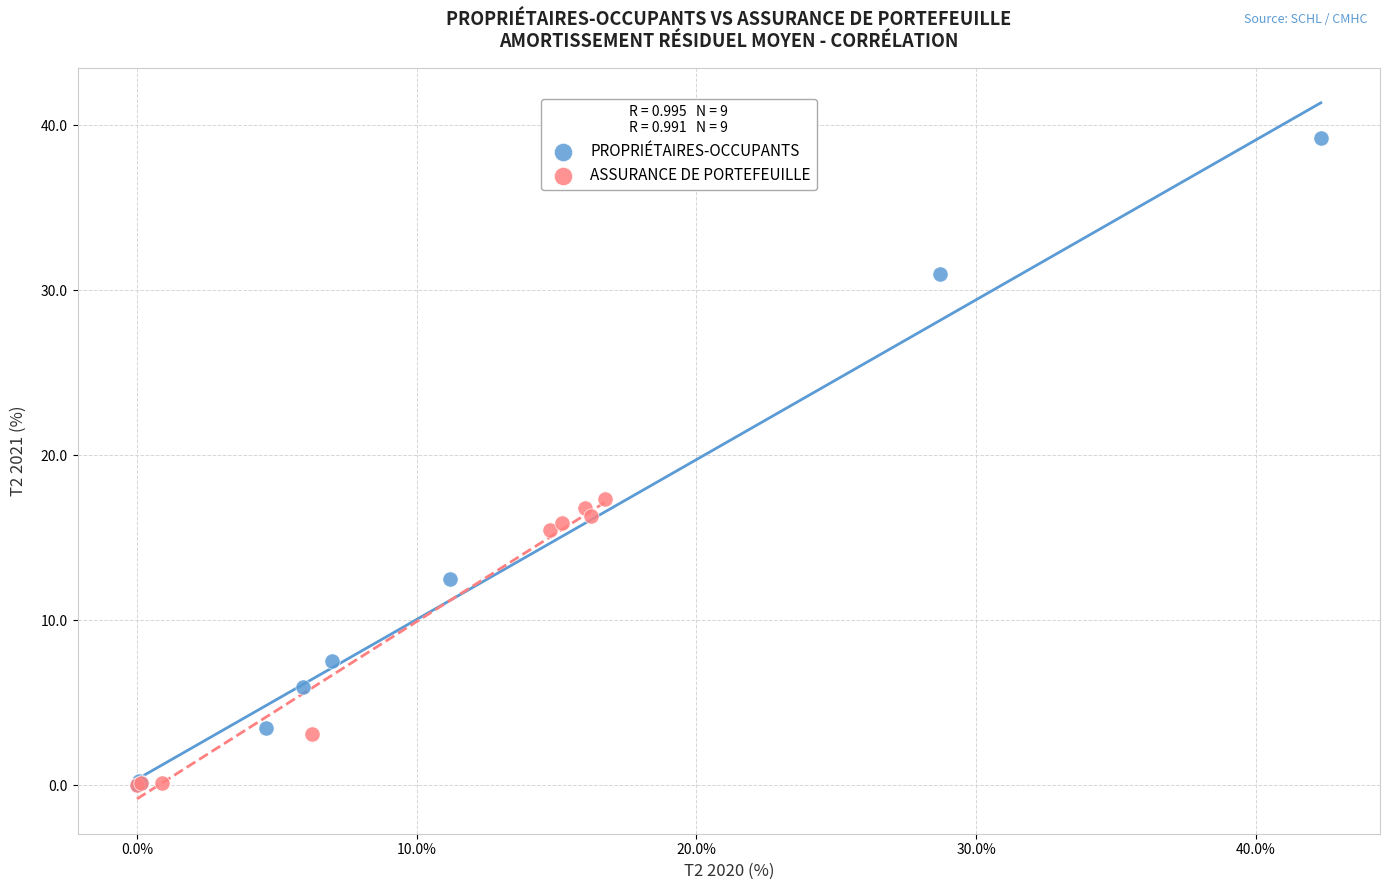

What are all the series names shown in the legend?

PROPRIÉTAIRES-OCCUPANTS, ASSURANCE DE PORTEFEUILLE